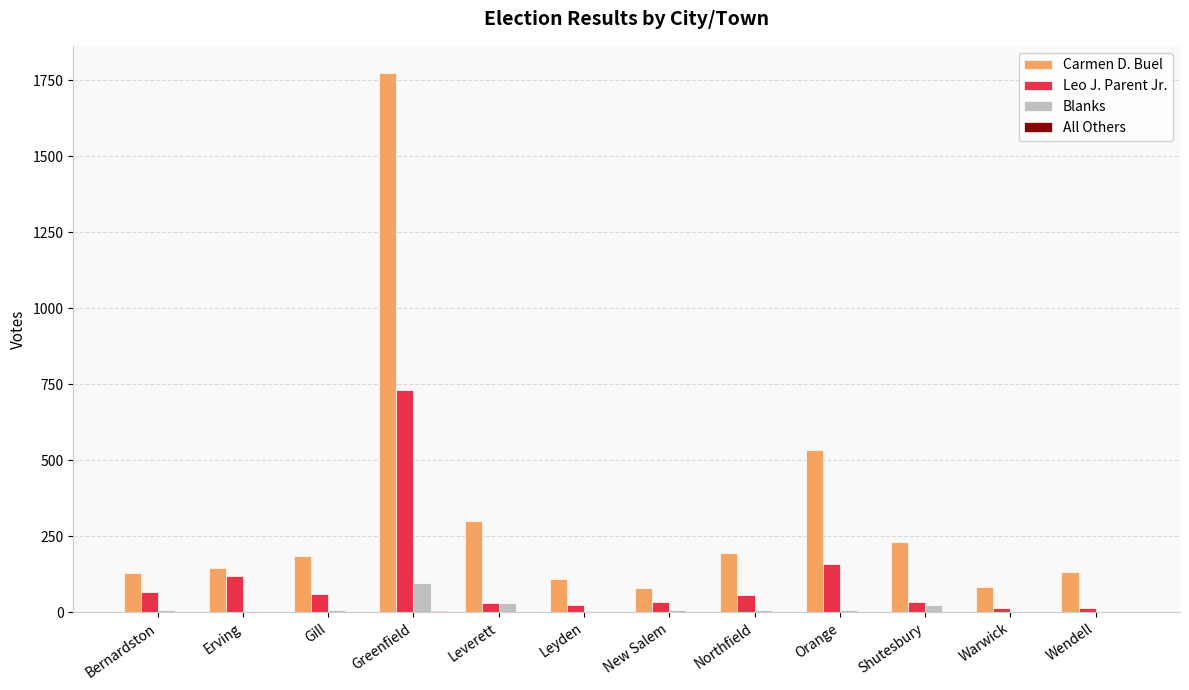

What is the sum of all Carmen D. Buel values?

3896